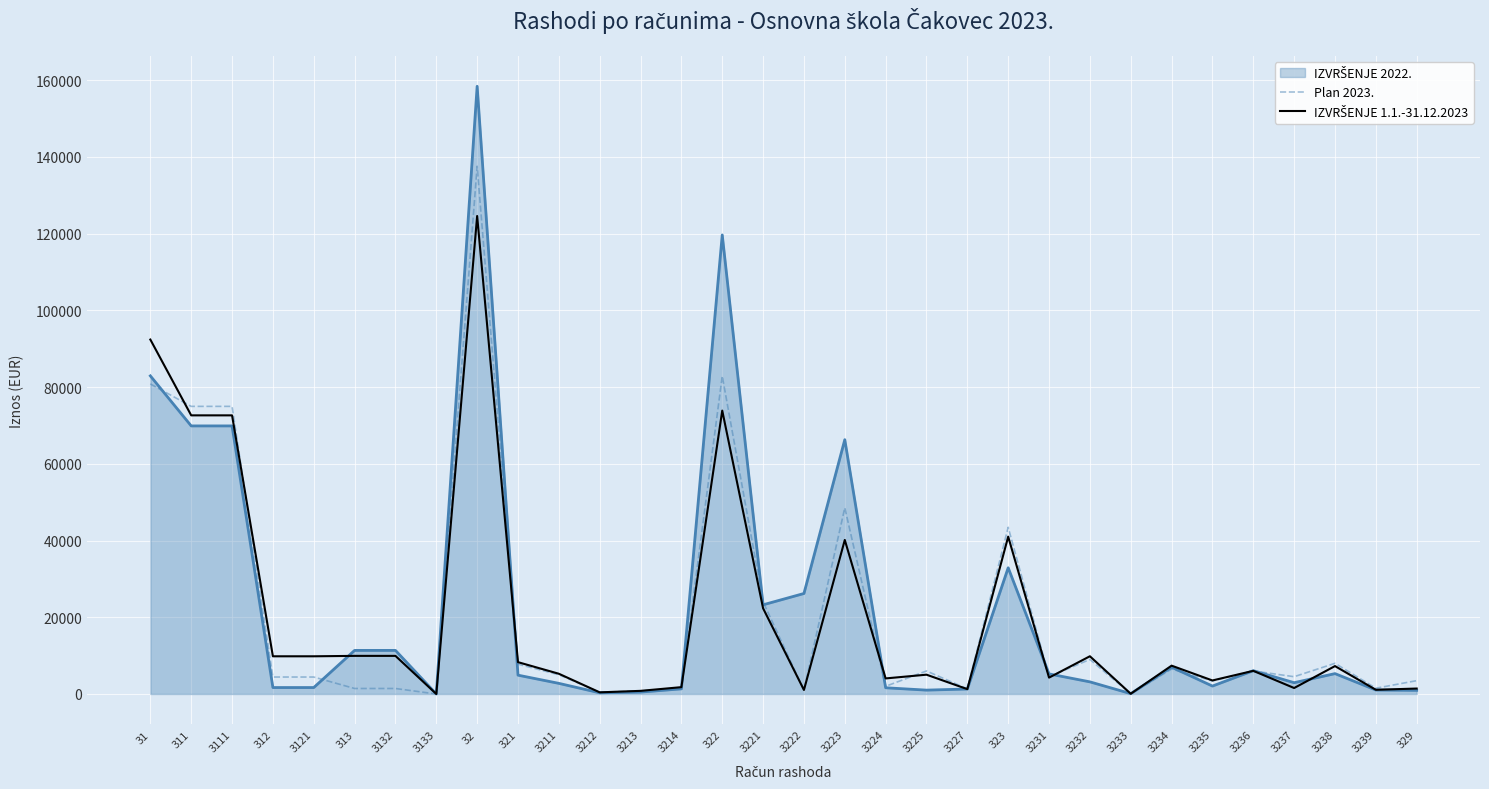

At which category is the sum across all series the highest?

32